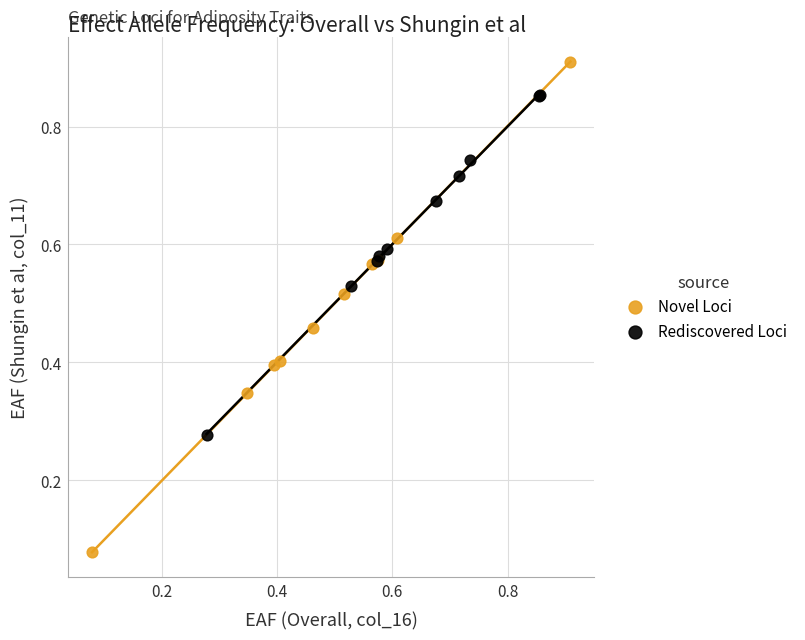

Which series reaches the maximum Y coordinate?

Novel Loci